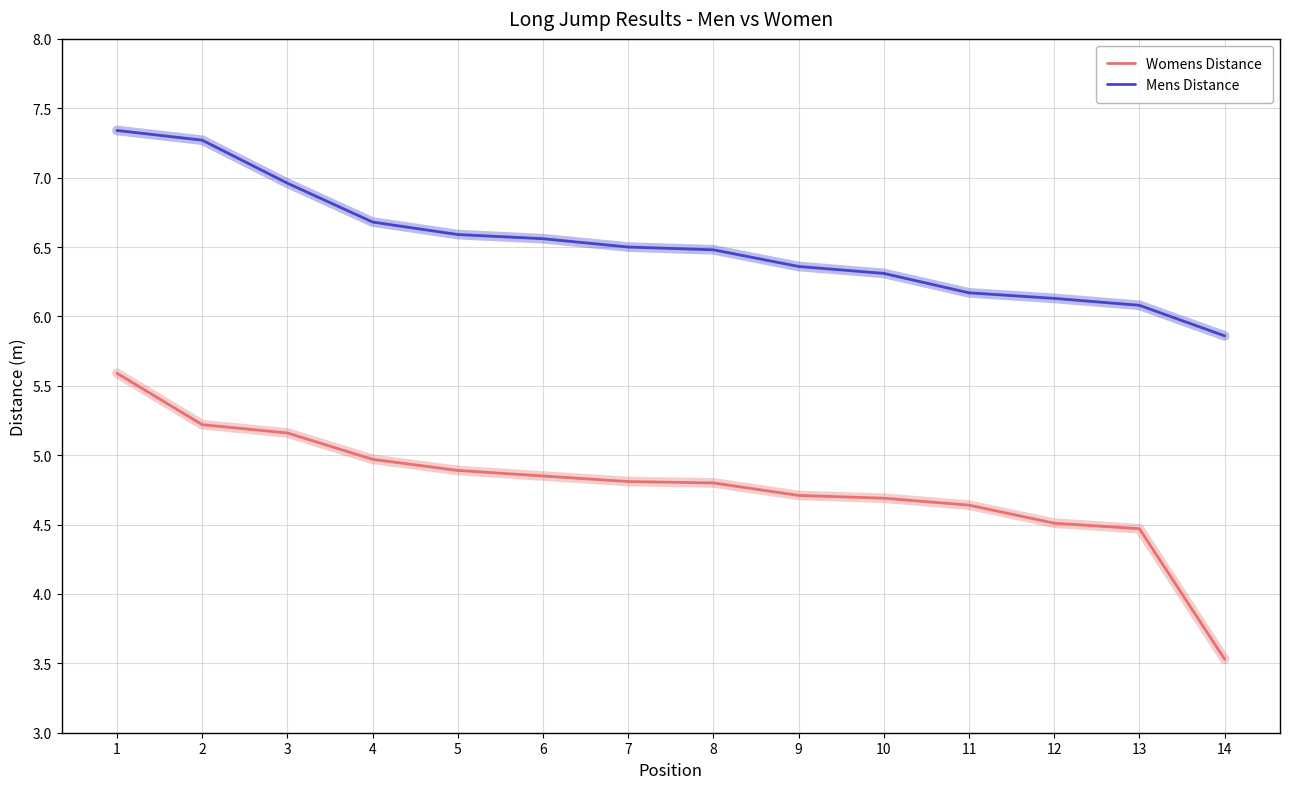

Which series has the largest range (max minus min)?

Womens Distance